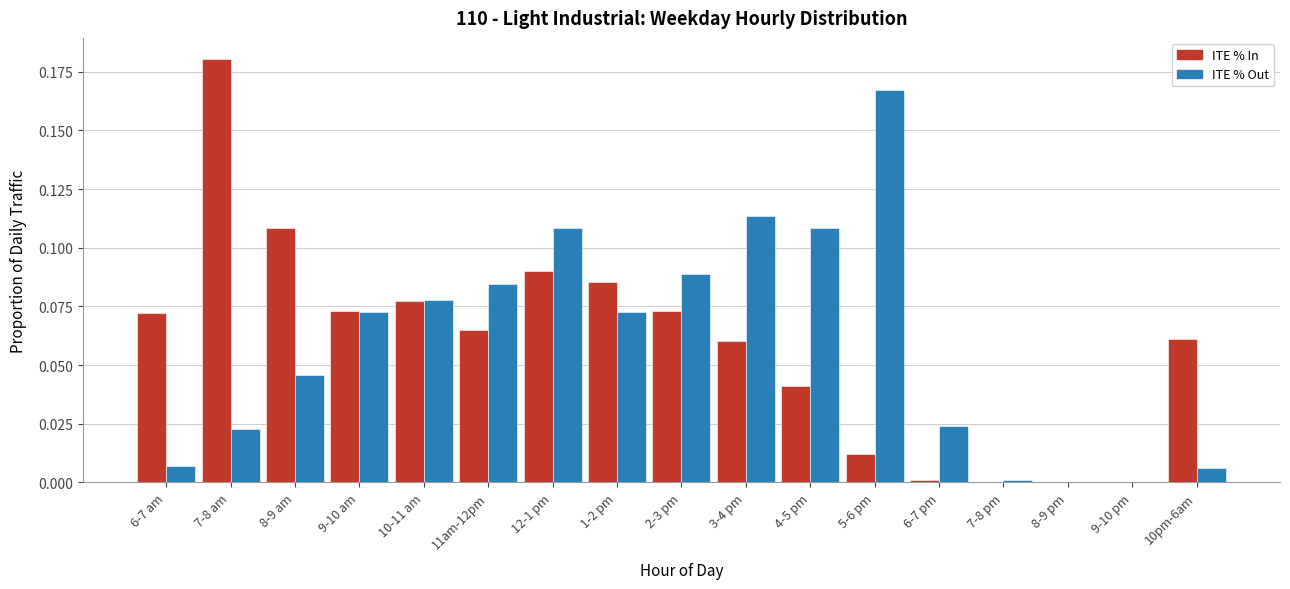

What is the sum of all ITE % Out values?

1.0